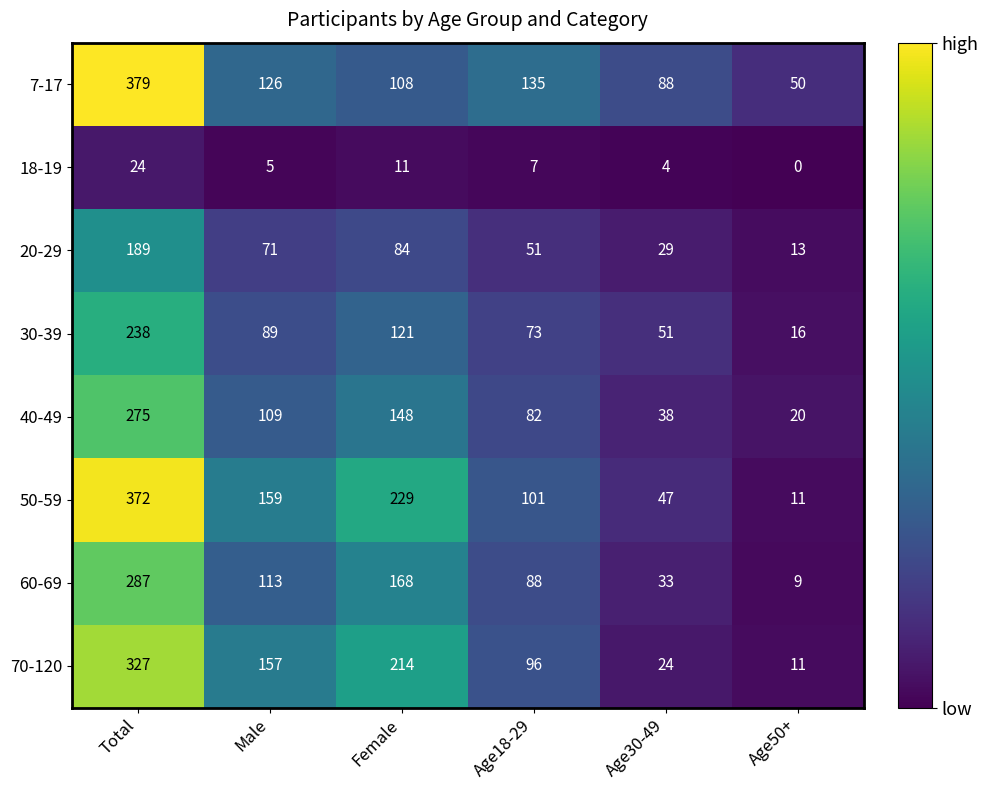

Rank the series at Female from highest to lowest value.

50-59, 70-120, 60-69, 40-49, 30-39, 7-17, 20-29, 18-19